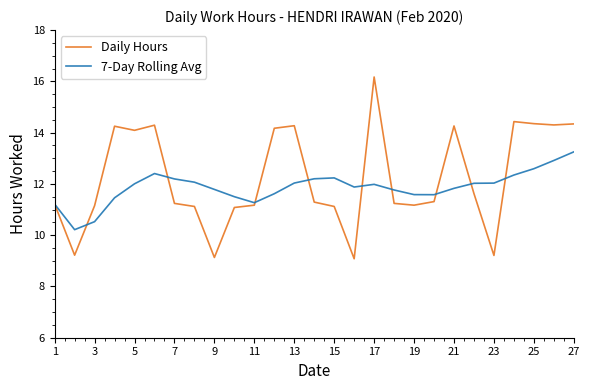

What are all the series names shown in the legend?

Daily Hours, 7-Day Rolling Avg